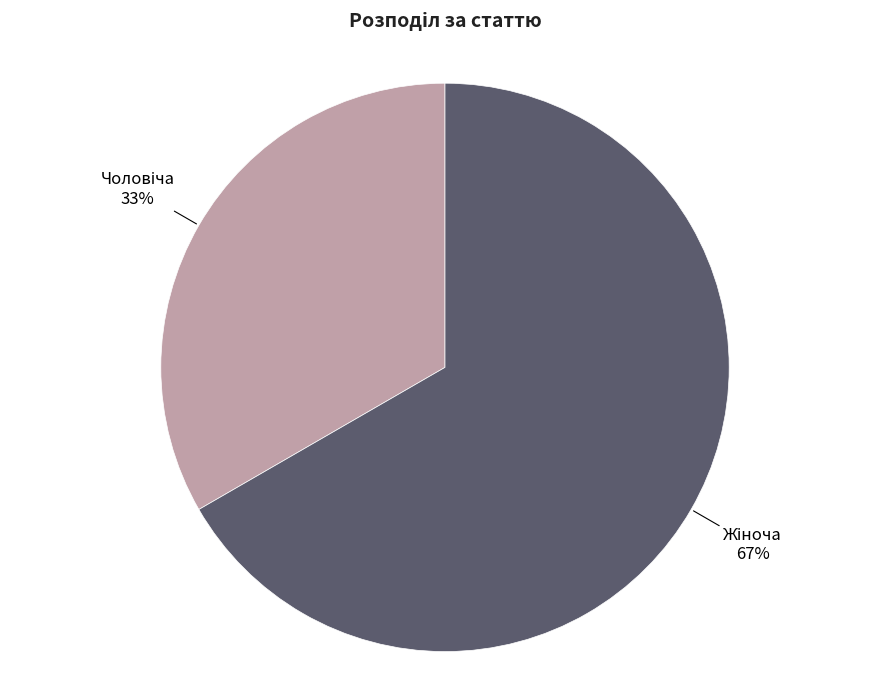

To the nearest percent, what is the average slice percentage?

50%